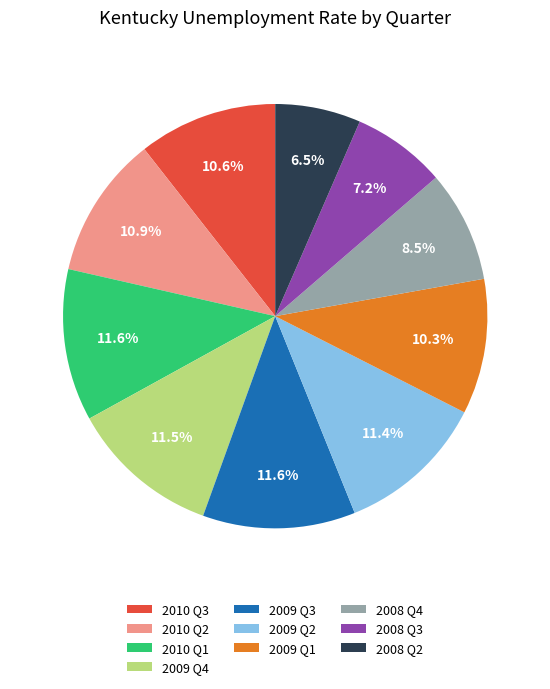

Is there a majority slice in this chart?

No